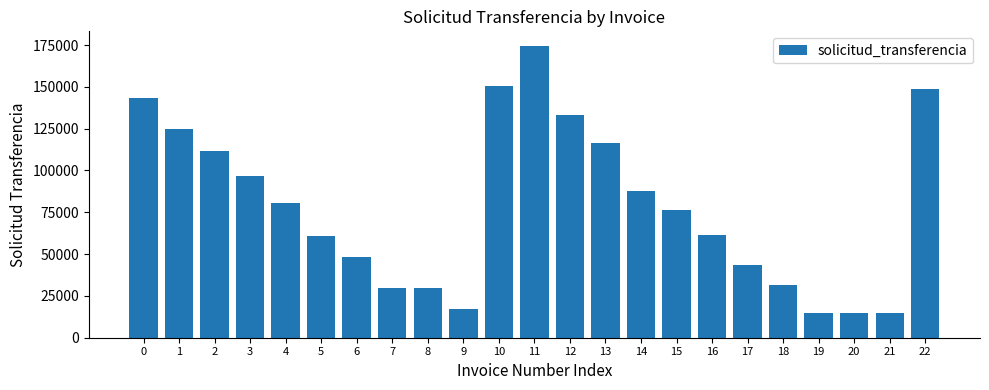

Between 14 and 8, which is larger?

14